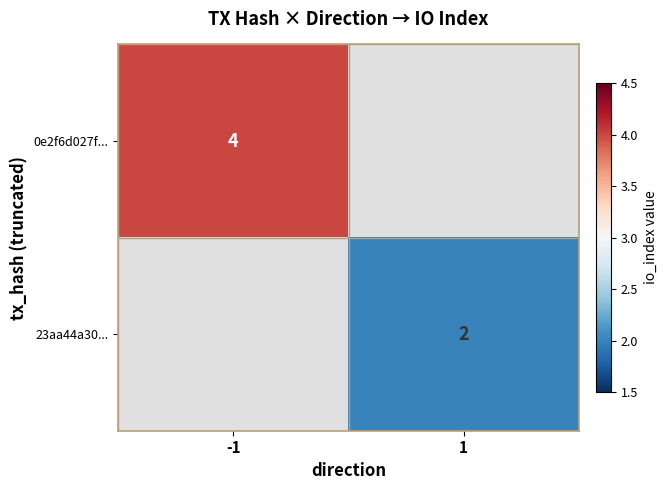

True or false: 0e2f6d027f... has a value of 2.0 at -1.

False